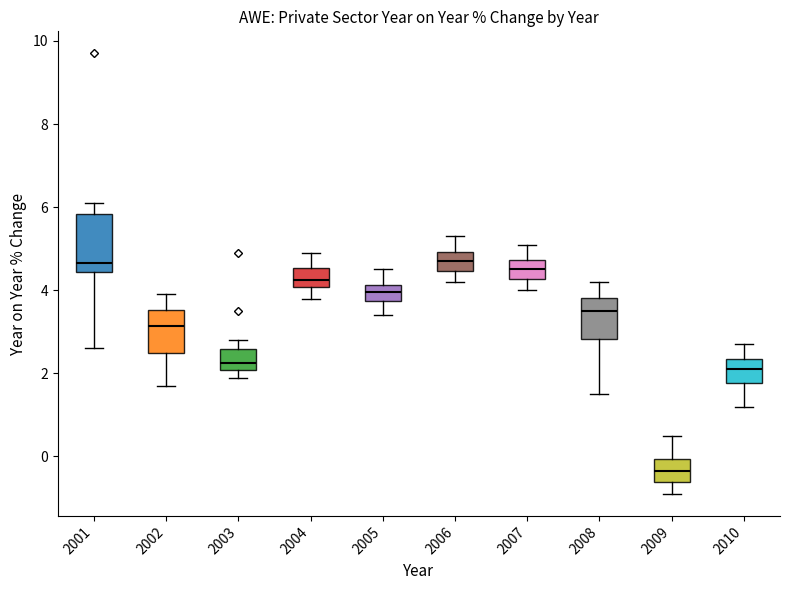

Which box has the lowest median line?

2009